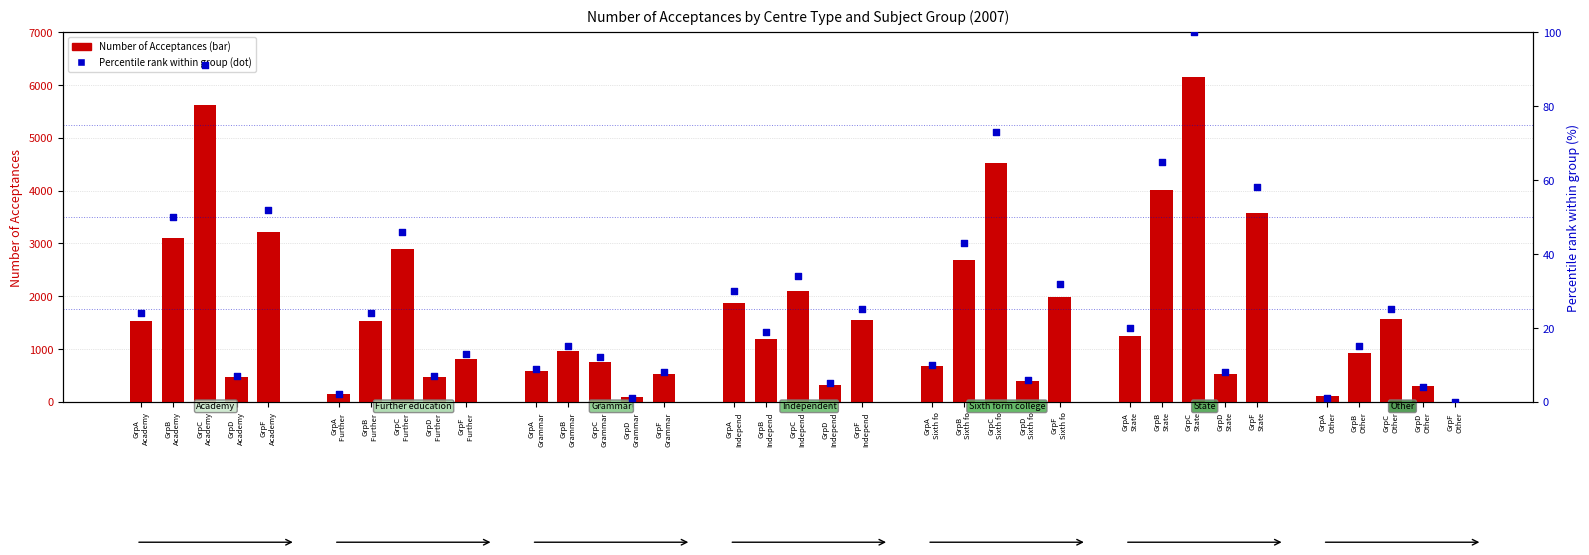

What is the total value across all series at GrpC
Grammar?

757